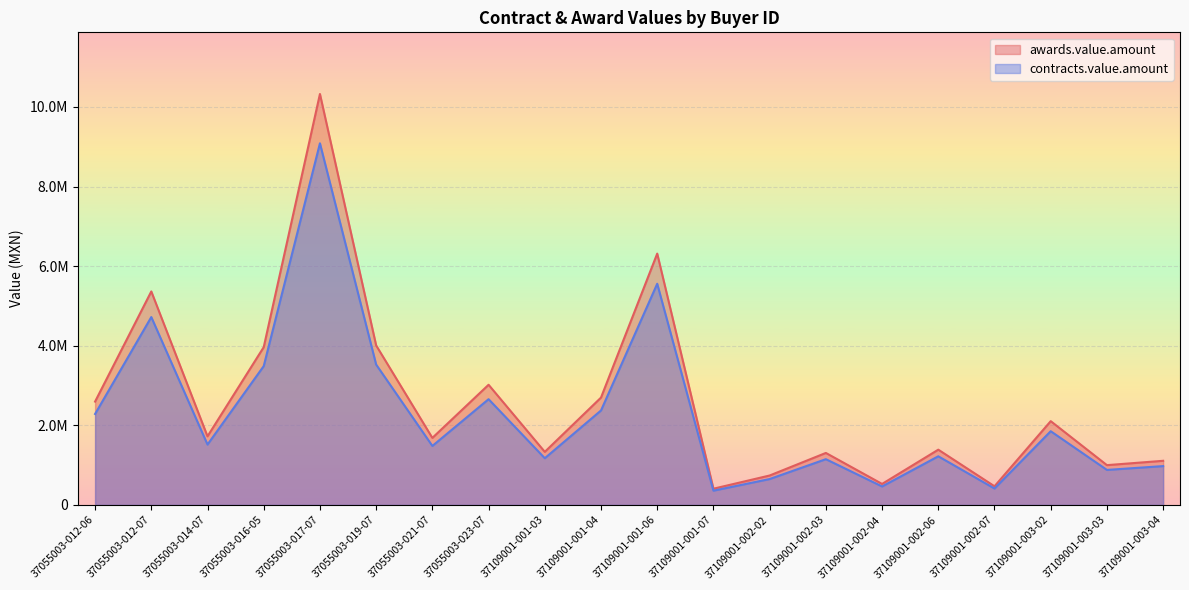

What is the label of the 10th point from the right?

37109001-001-06